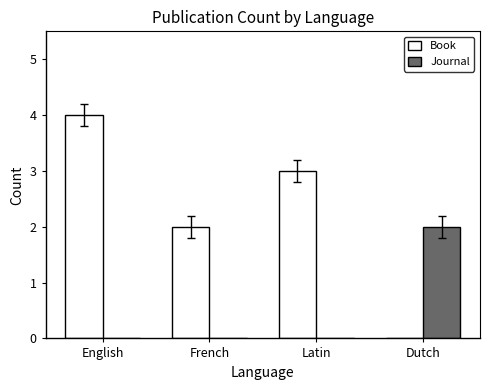

Does the chart contain stacked bars?

No